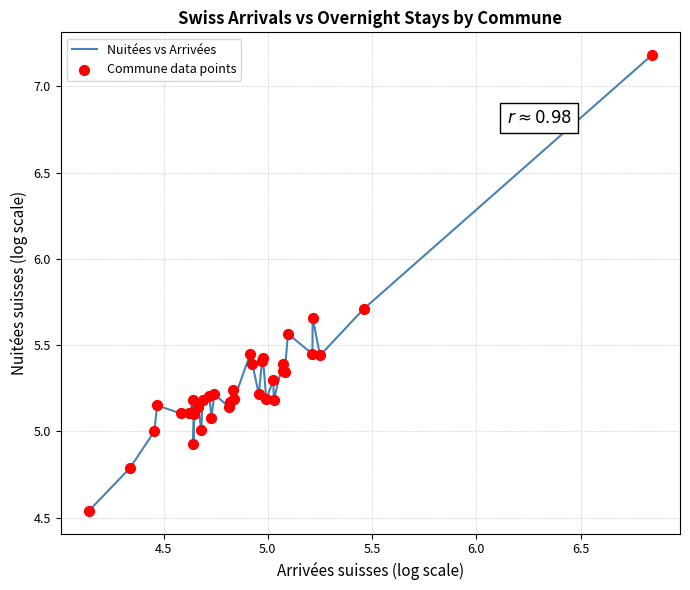

What is the difference between the maximum and minimum values?

2.6